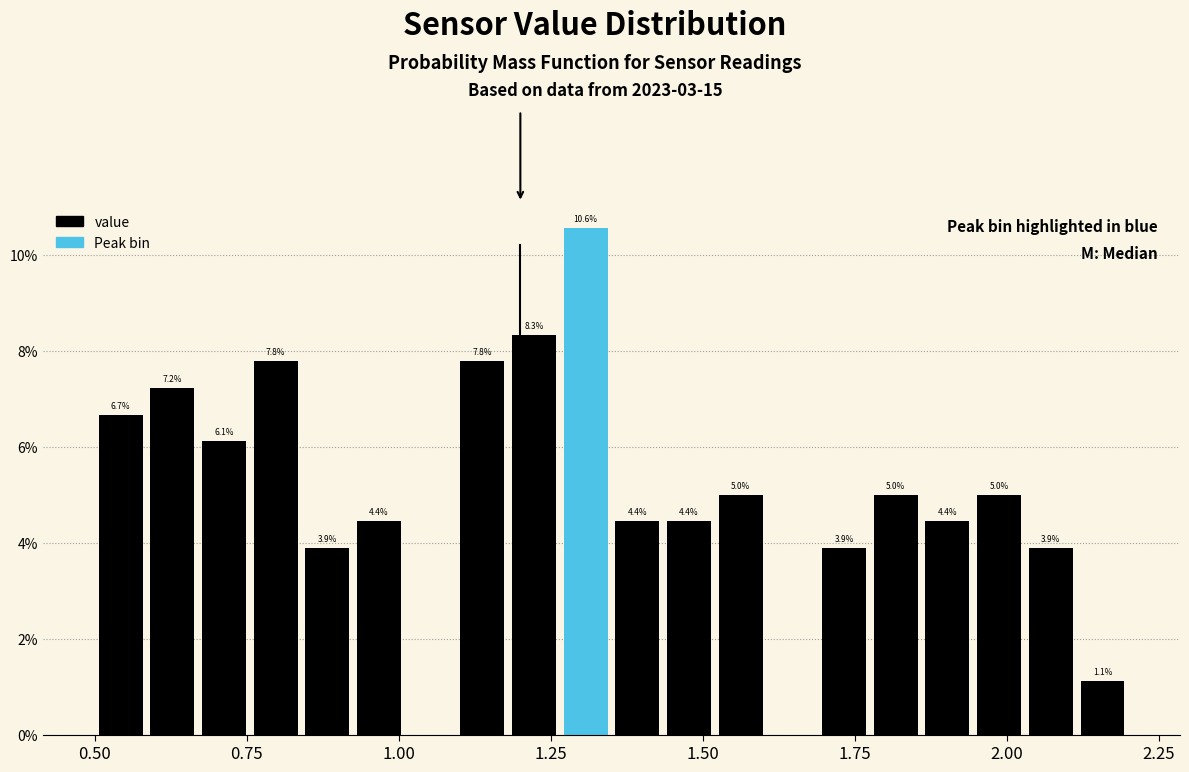

Around what value on the x-axis is the tallest bar? Give the approximate position of its centre, as read against the axis.

1.30